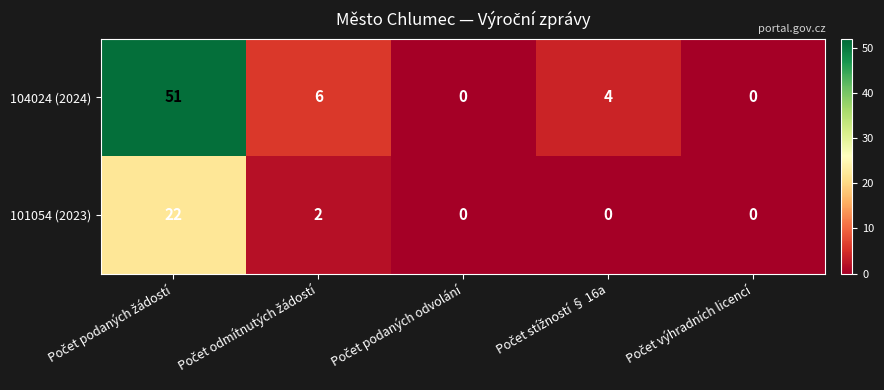

List the series in order of their overall mean, highest first.

104024 (2024), 101054 (2023)